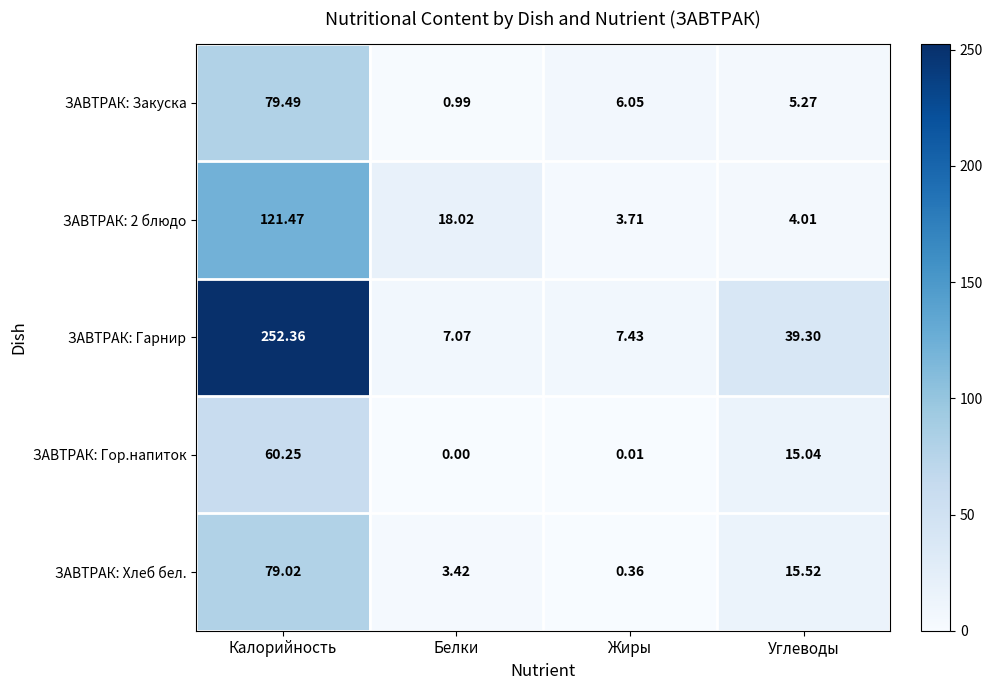

Which series has the widest spread of values?

ЗАВТРАК: Гарнир